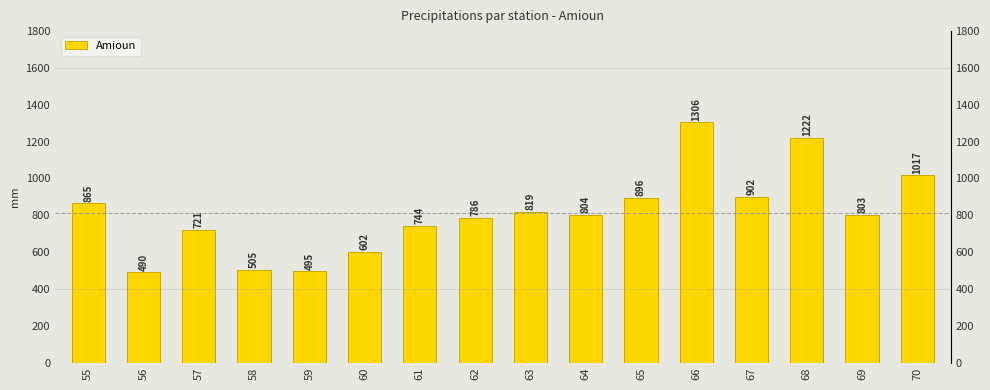

Reading left to right, what are all the values shown in this chart?

55=865.0	56=490.0	57=721.0	58=505.0	59=495.0	60=602.0	61=744.0	62=786.0	63=819.0	64=803.5	65=896.0	66=1306.0	67=902.0	68=1222.0	69=803.0	70=1017.0